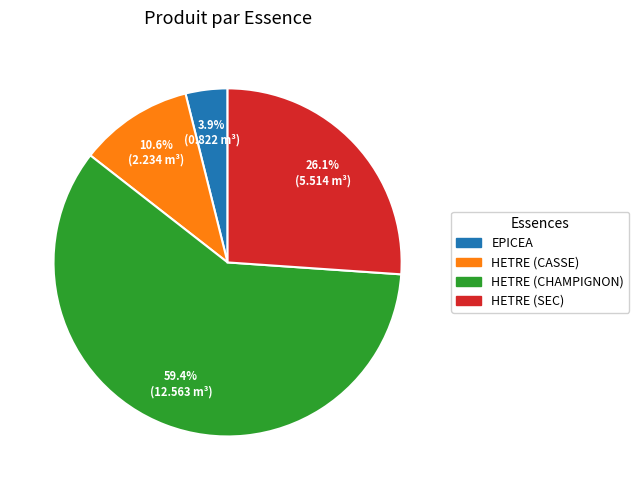

Count the number of slices in the pie.

4